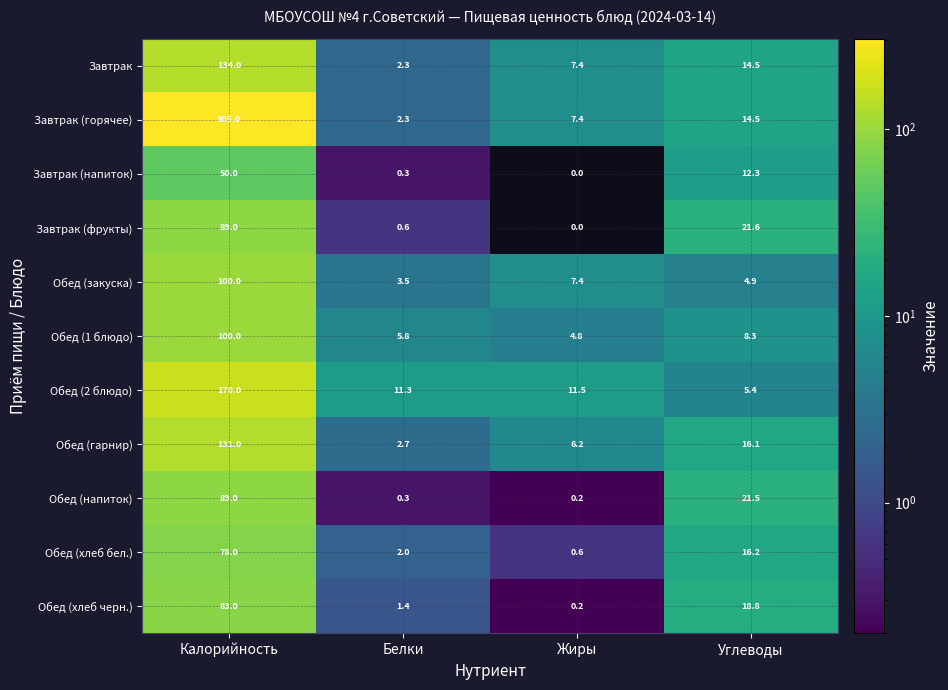

Which label corresponds to the largest value in the chart?

Калорийность